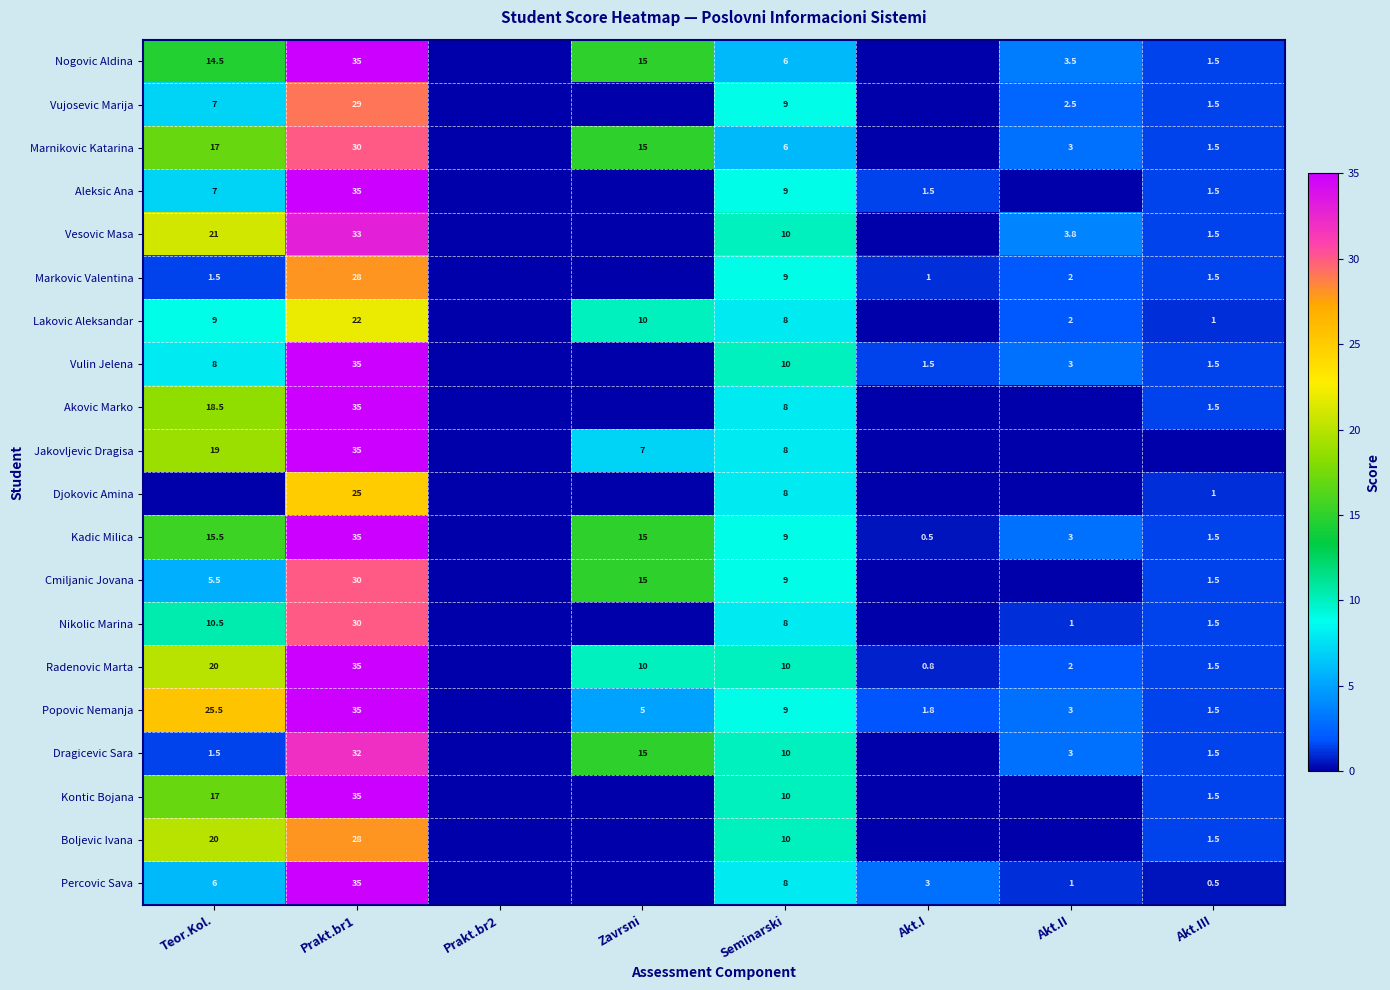

What is the maximum value shown in the chart?

35.0